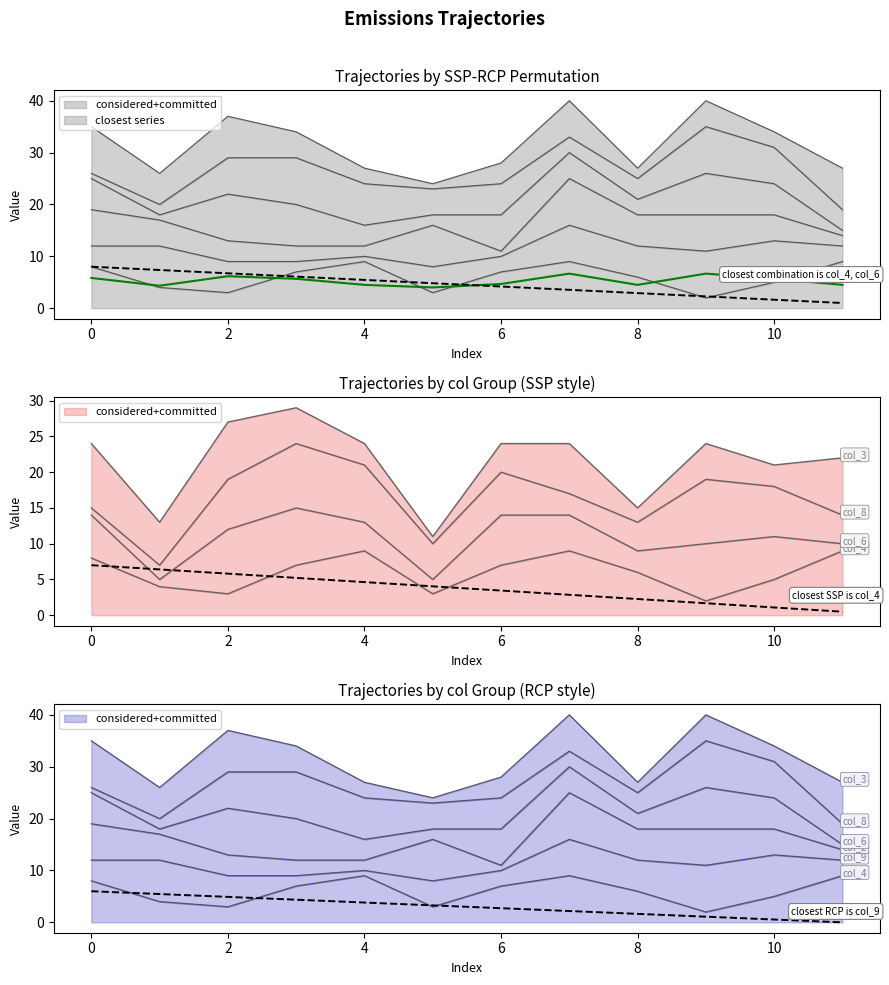

How many data points does each series have?

12